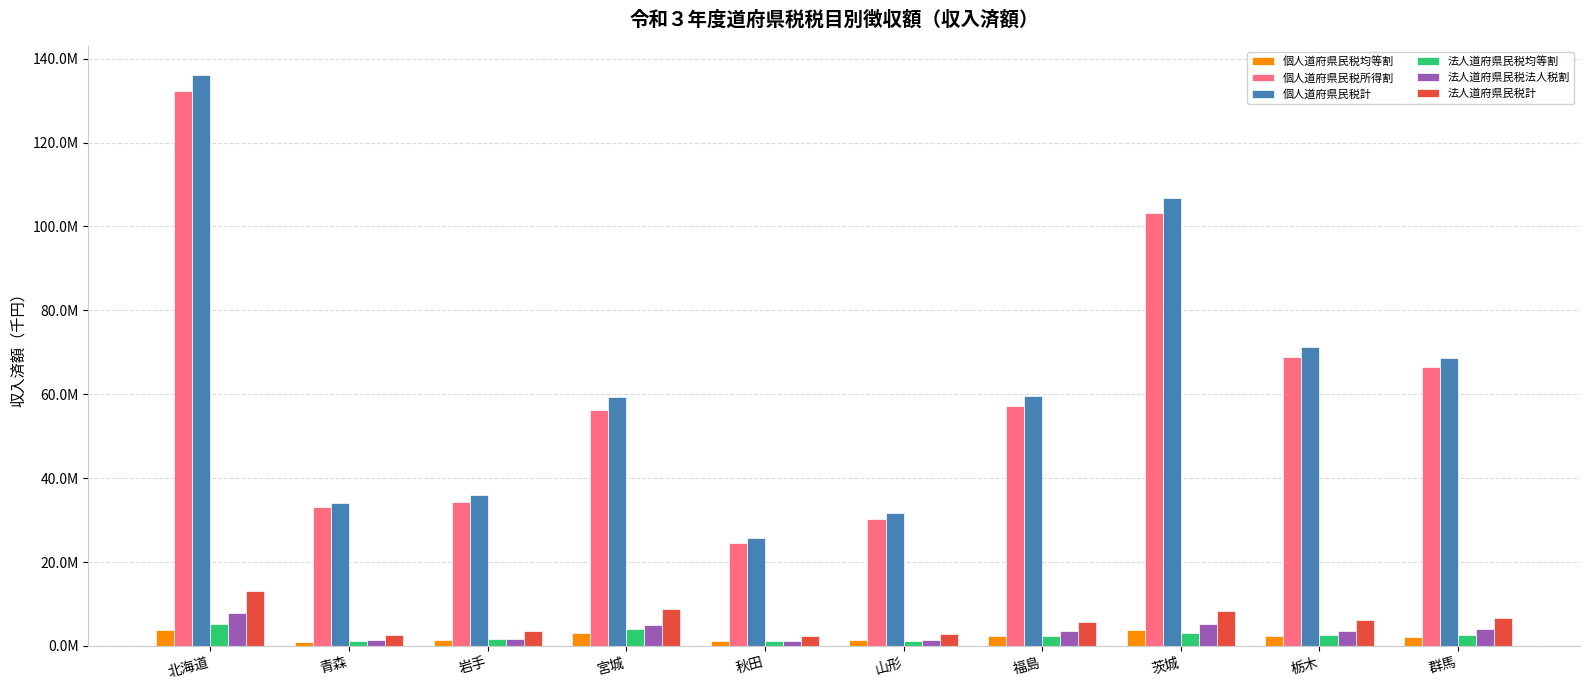

Rank the series by their maximum value, from highest to lowest.

個人道府県民税計, 個人道府県民税所得割, 法人道府県民税計, 法人道府県民税法人税割, 法人道府県民税均等割, 個人道府県民税均等割